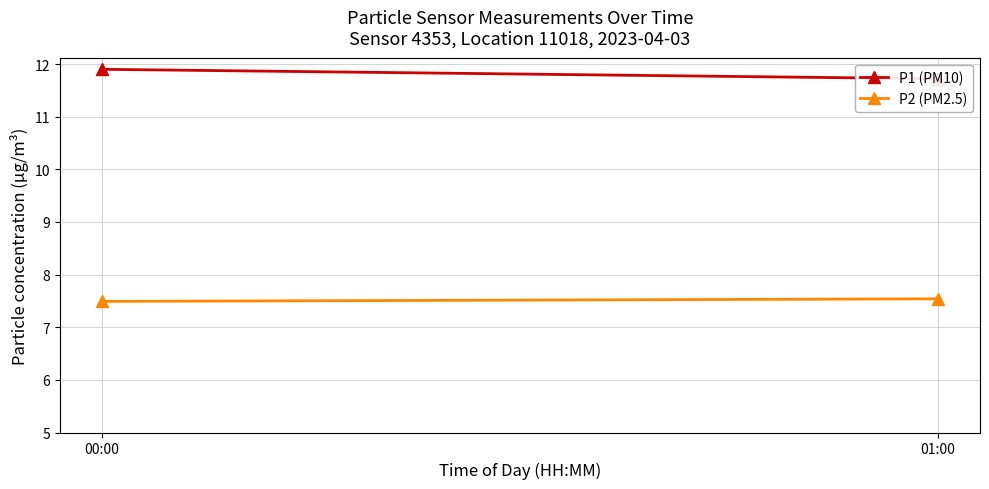

Between 00:00 and 01:00, which series saw the biggest shift?

P1 (PM10)